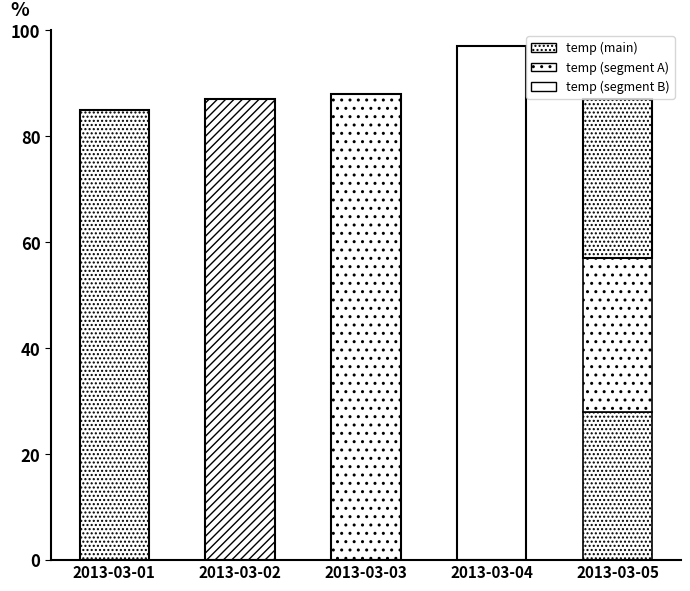

What is the difference between the maximum and minimum values in the Segment B series?

28